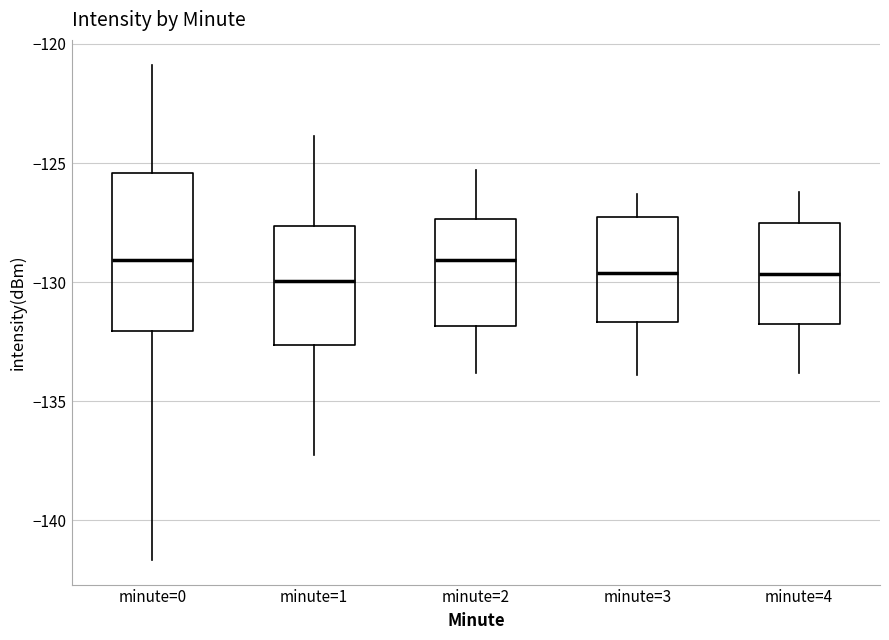

Which box is the tallest, from its lower edge to its upper edge?

minute=0